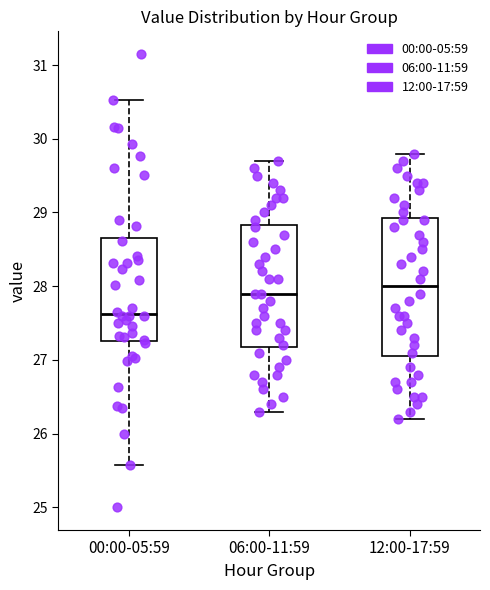

Where is the lower edge of the box for 06:00-11:59 on the y-axis? The values are not printed on the chart, so give them approximately, as read against the axis.

27.2